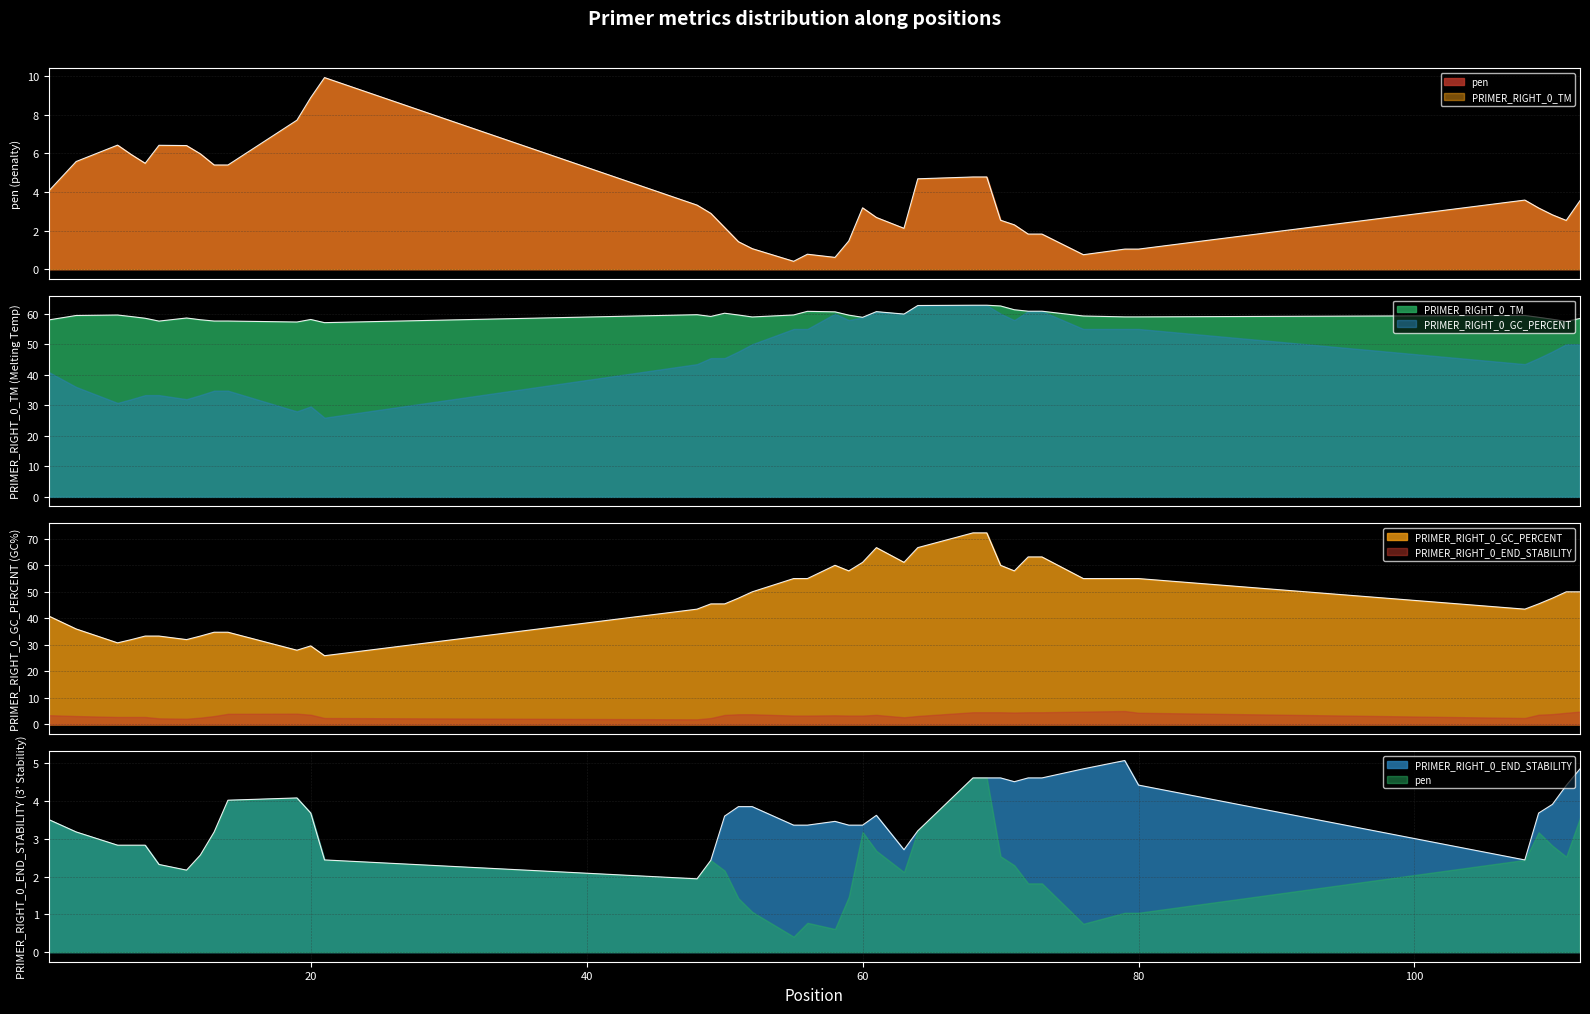

Between 12 and 61, which series saw the biggest shift?

PRIMER_RIGHT_0_GC_PERCENT